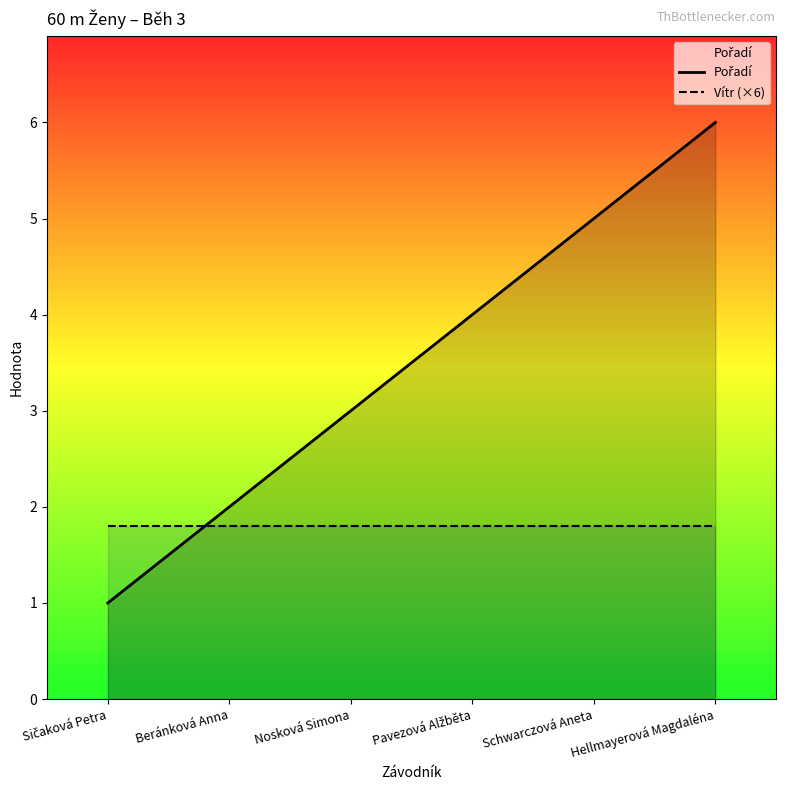

Where is Vítr (×6) nearest to the value 1?

Sičaková Petra